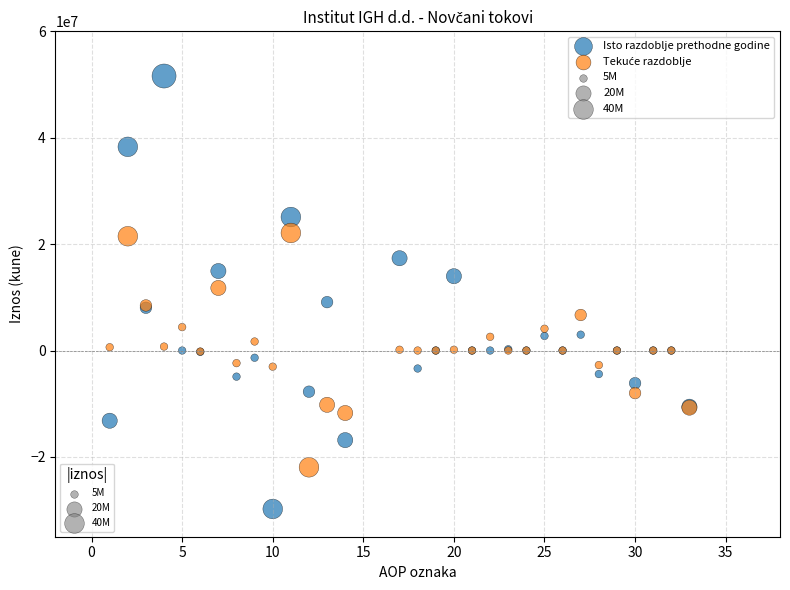

Which series reaches the maximum Y coordinate?

Isto razdoblje prethodne godine